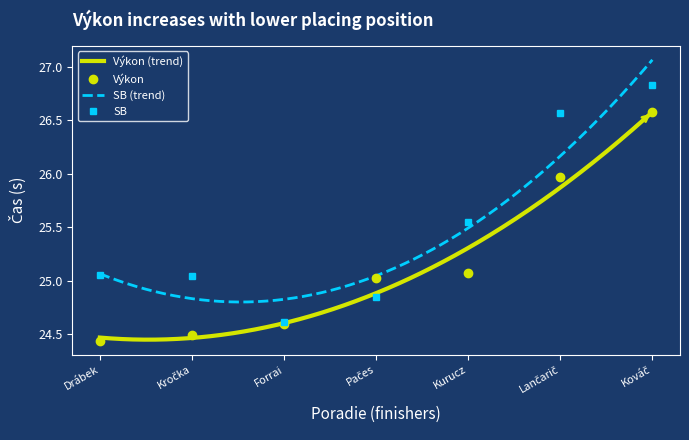

Is the value of Výkon at Drábek greater than the value of SB at Kročka?

No